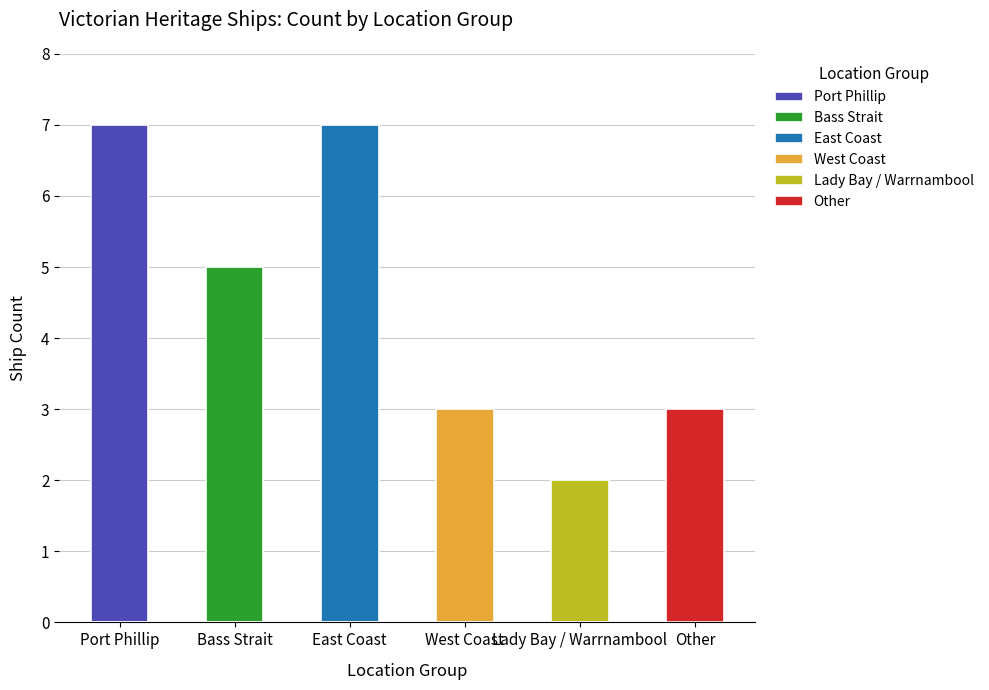

What is the label of the 6th bar from the right?

Port Phillip